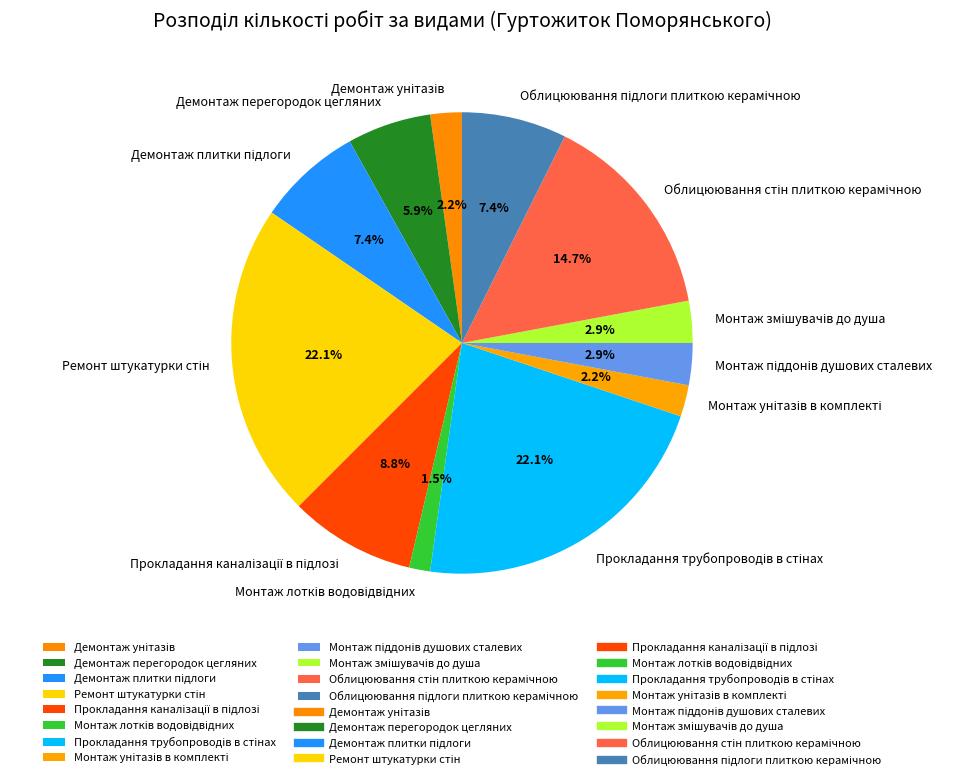

Does any single category account for the majority?

No